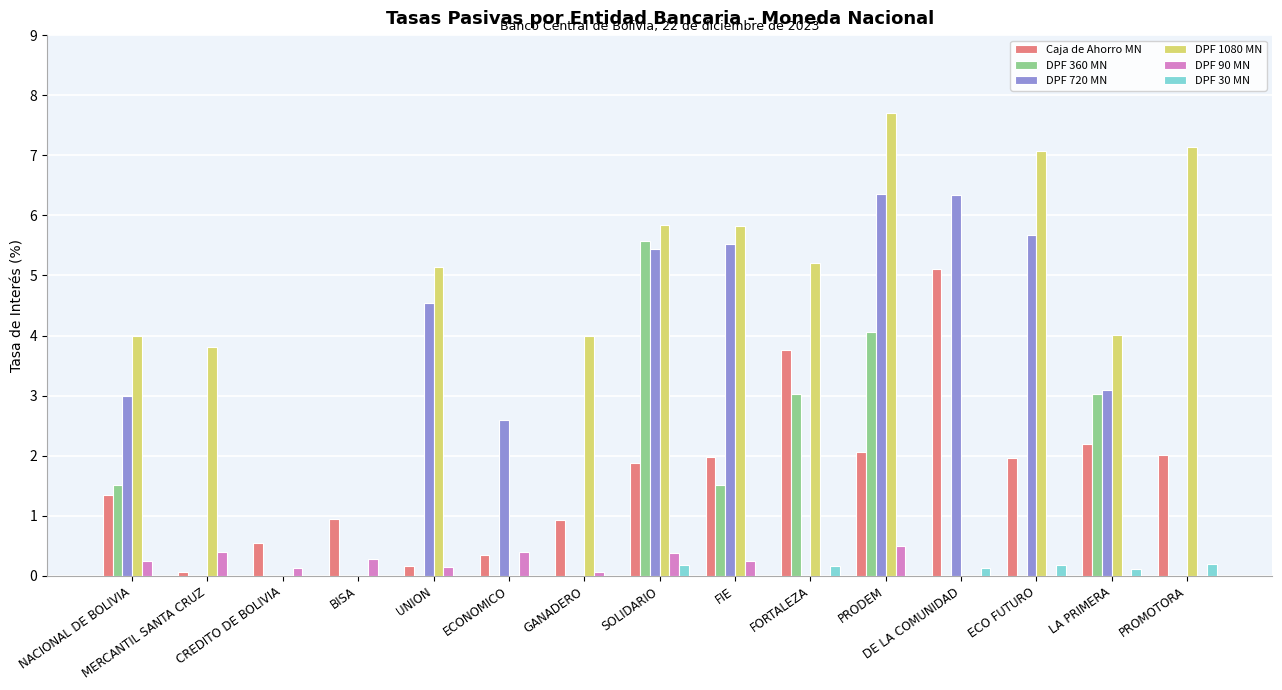

How many DPF 90 MN values are between 0 and 1?

15